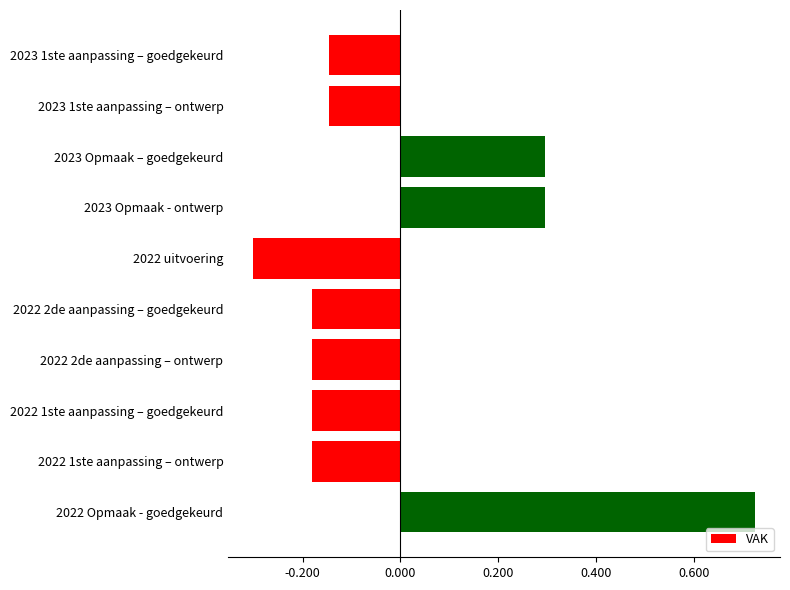

Are the bars horizontal?

Yes